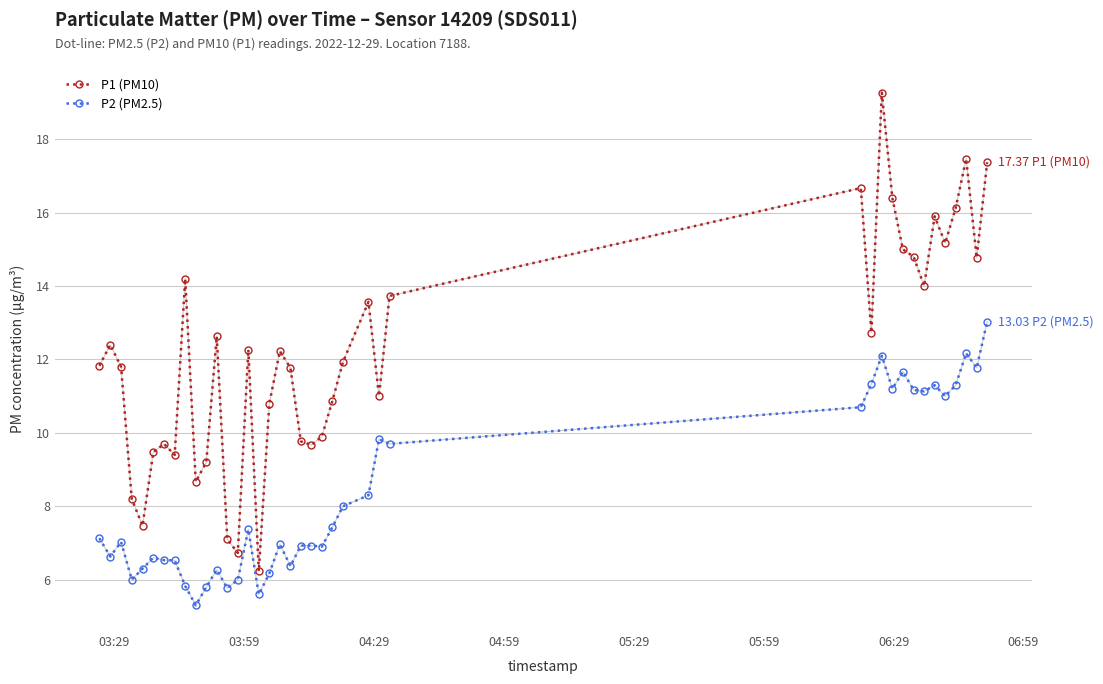

True or false: P2 (PM2.5) and P1 (PM10) cross at least once.

False